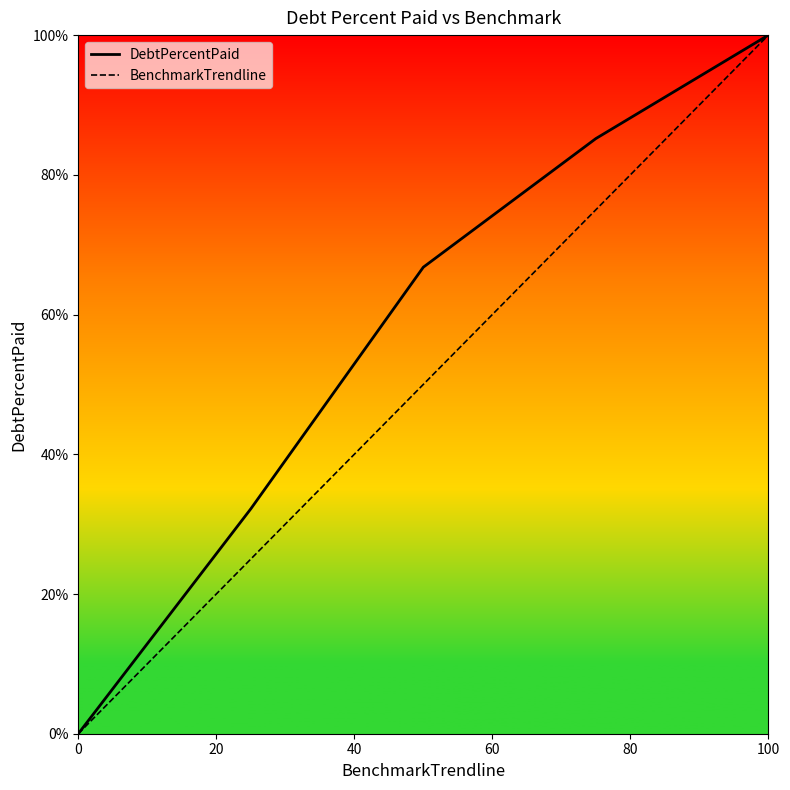

How many values in BenchmarkTrendline are above zero?

4